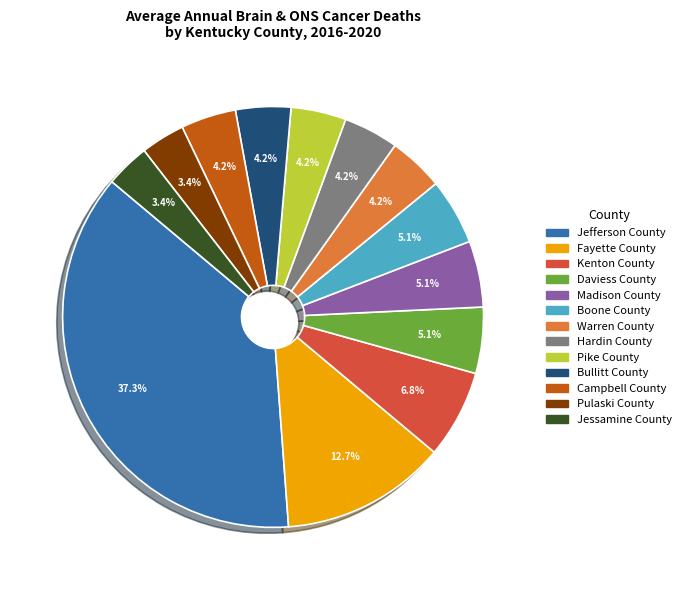

Count the number of slices in the pie.

13